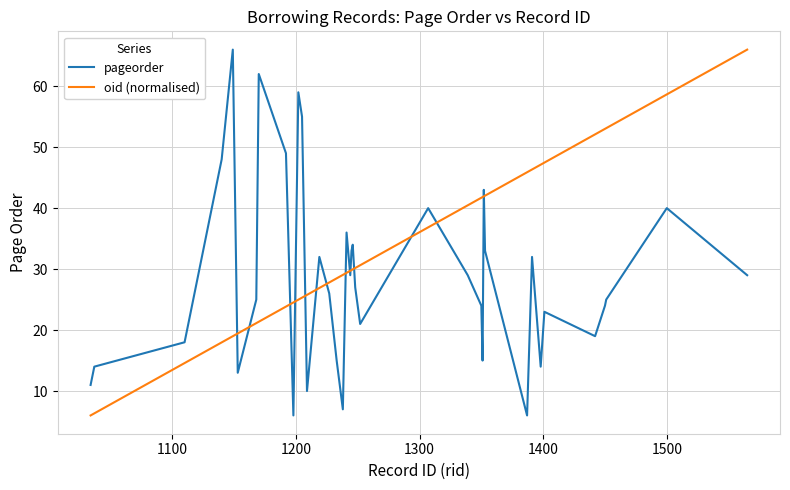

What is the minimum value shown in the chart?

6.0